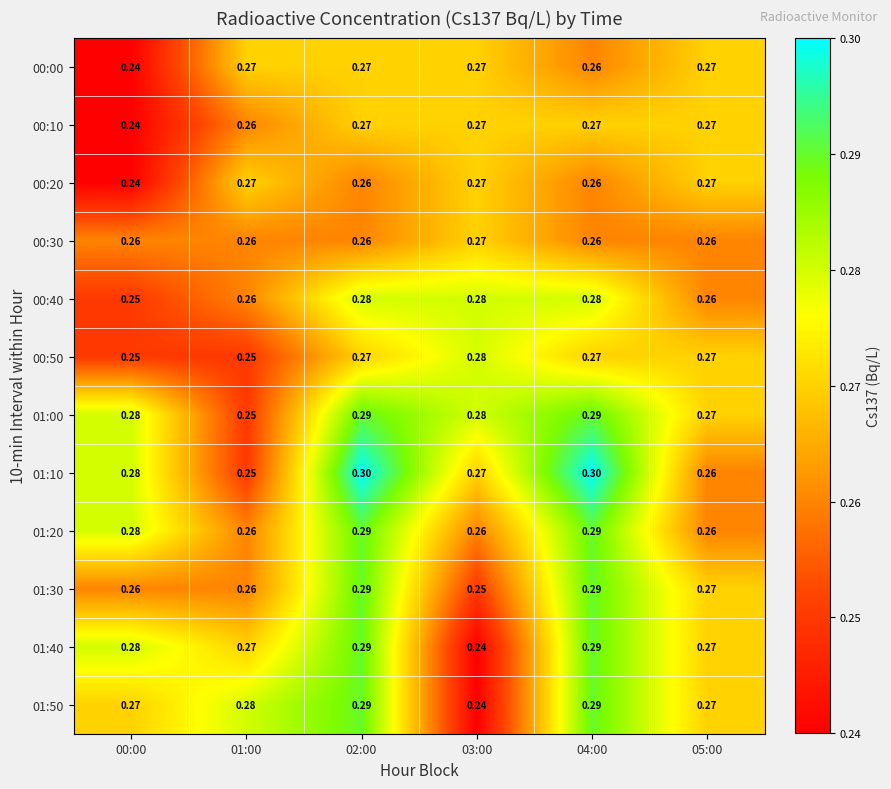

At how many categories does at least one series exceed 0?

6